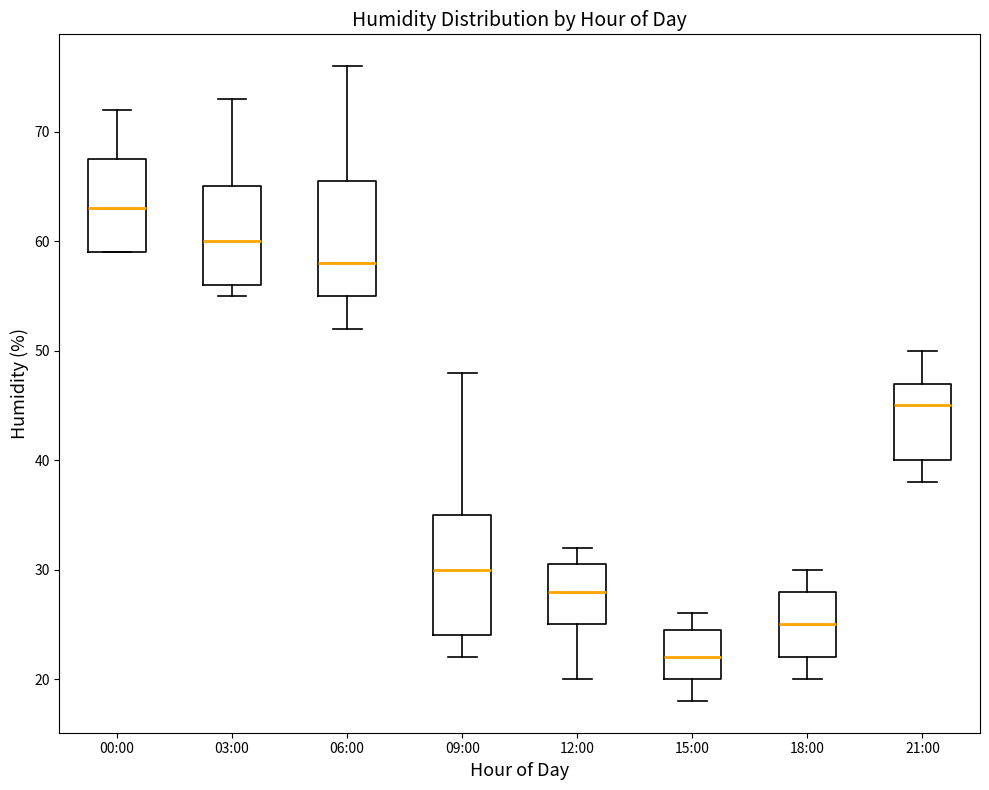

Reading left to right, read every box against the y-axis: the position of its median line, the range the box covers, and the ends of its whiskers. The values are not printed on the chart, so give them approximately, as read against the axis.

00:00: median 63, box 59 to 68, whiskers 59 to 72
03:00: median 60, box 56 to 65, whiskers 55 to 73
06:00: median 58, box 55 to 66, whiskers 52 to 76
09:00: median 30, box 24 to 35, whiskers 22 to 48
12:00: median 28, box 25 to 31, whiskers 20 to 32
15:00: median 22, box 20 to 25, whiskers 18 to 26
18:00: median 25, box 22 to 28, whiskers 20 to 30
21:00: median 45, box 40 to 47, whiskers 38 to 50